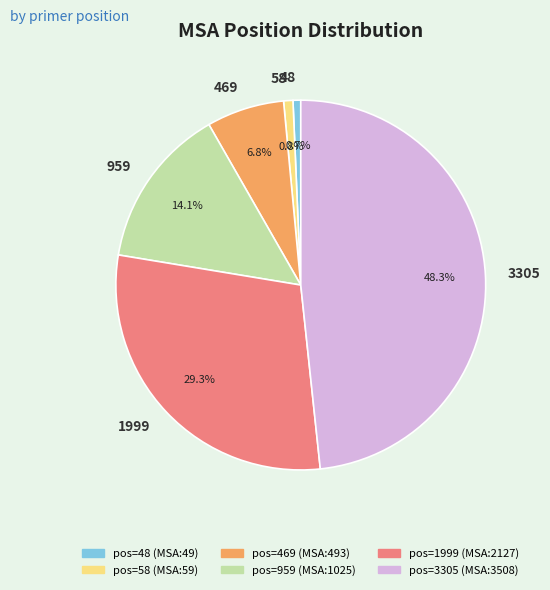

To the nearest percent, what percentage of the pie is 959?

14%